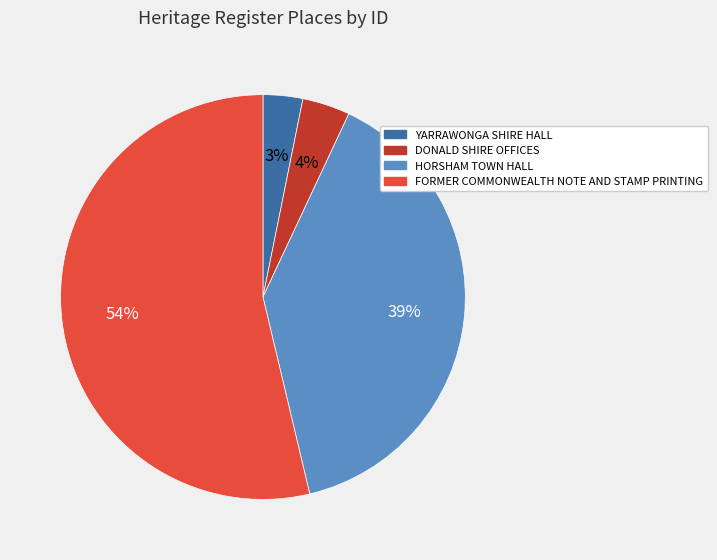

Rank the categories by value from highest to lowest.

FORMER COMMONWEALTH NOTE AND STAMP PRINTING, HORSHAM TOWN HALL, DONALD SHIRE OFFICES, YARRAWONGA SHIRE HALL